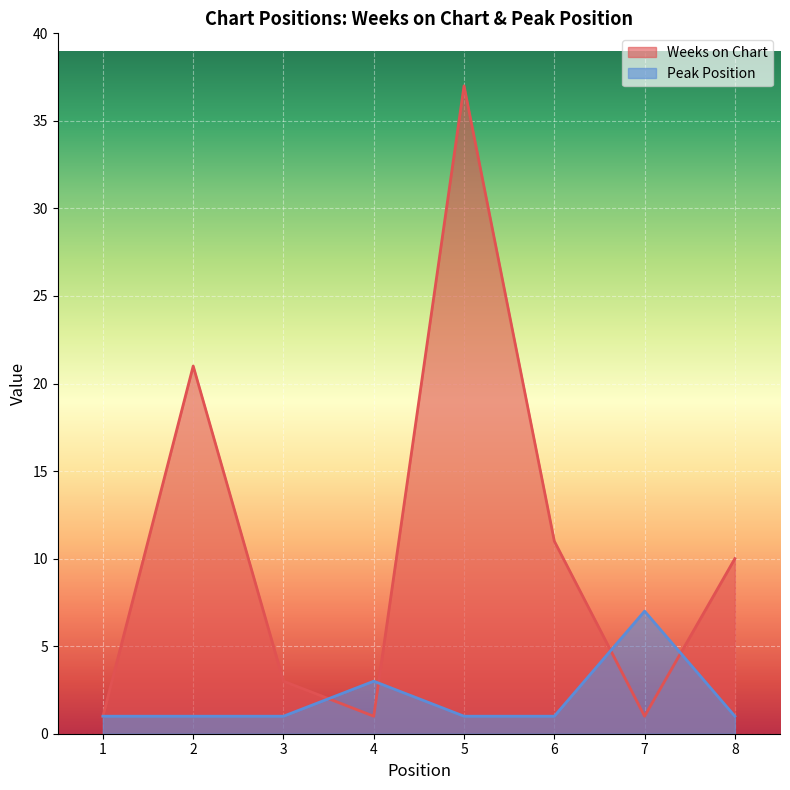

True or false: Weeks on Chart and Peak Position intersect in this chart.

True